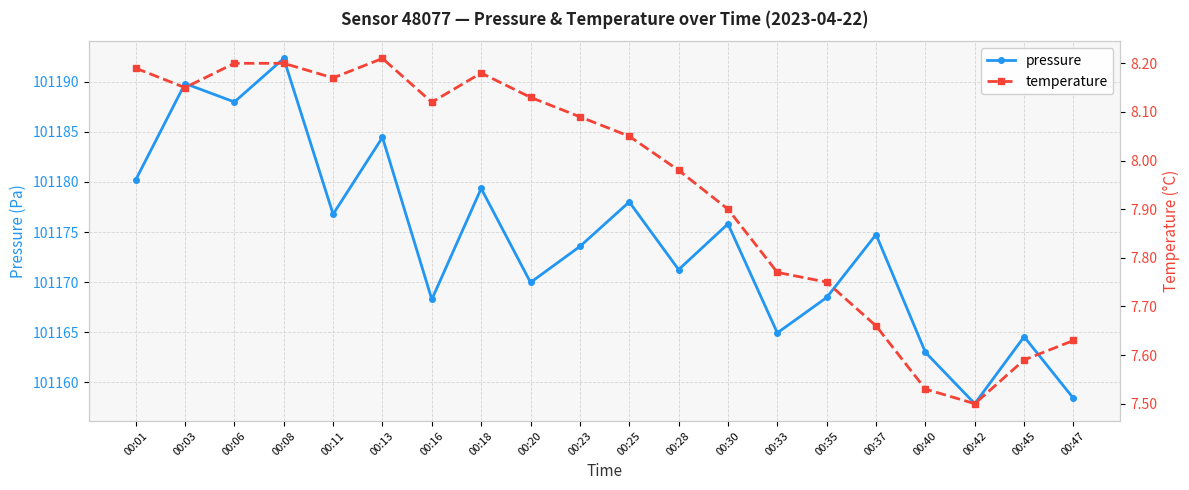

Is the value of temperature at 00:37 greater than the value of pressure at 00:13?

No